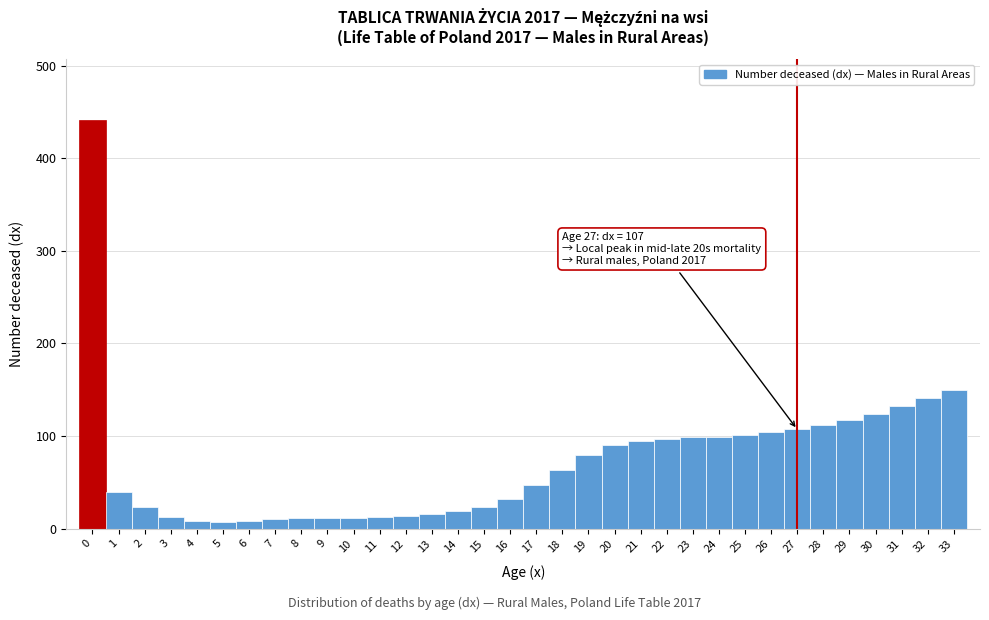

Over which range of the x-axis is the bar tallest?

-0.5 to 0.5